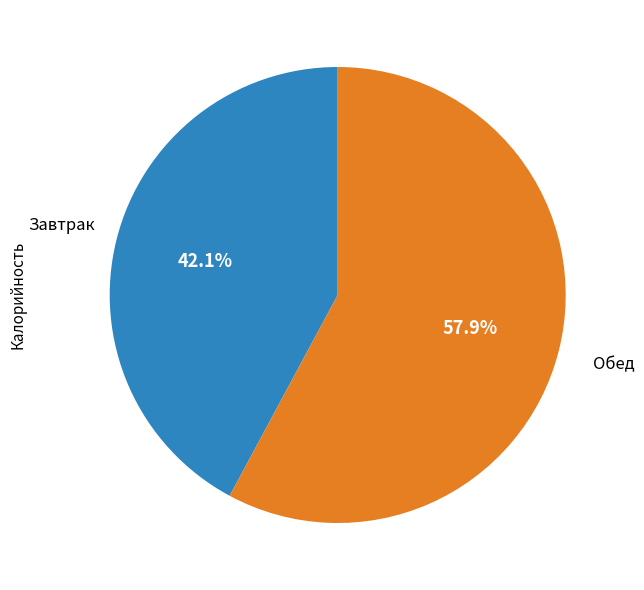

What is the smallest slice in the pie chart?

Завтрак